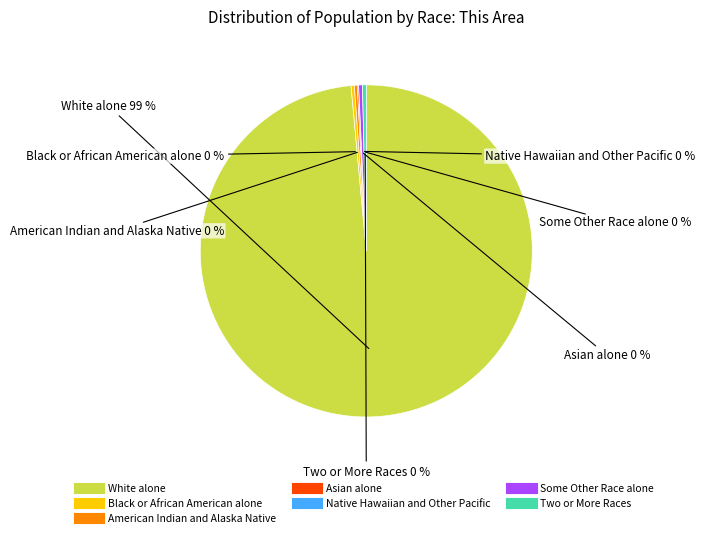

Which slice is the largest?

White alone